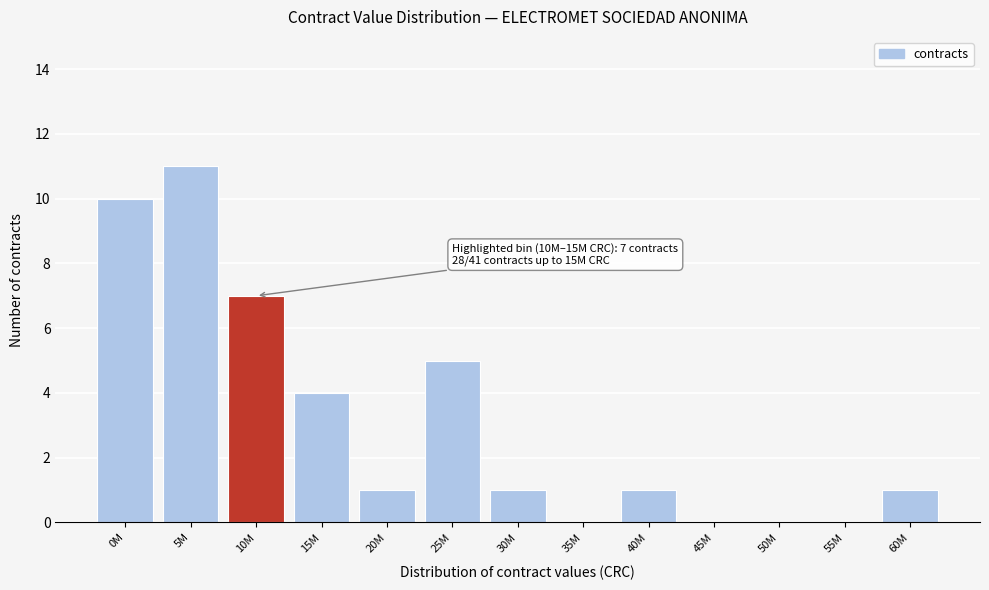

Reading right to left, extract all data points from this chart.

60M=1	55M=0	50M=0	45M=0	40M=1	35M=0	30M=1	25M=5	20M=1	15M=4	10M=7	5M=11	0M=10